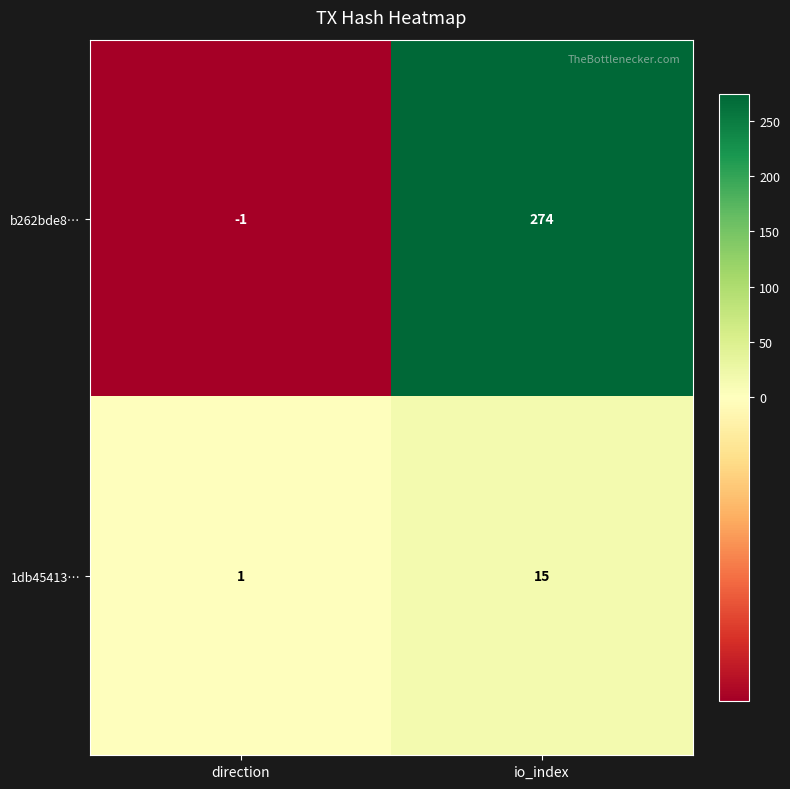

What is the greatest value displayed?

274